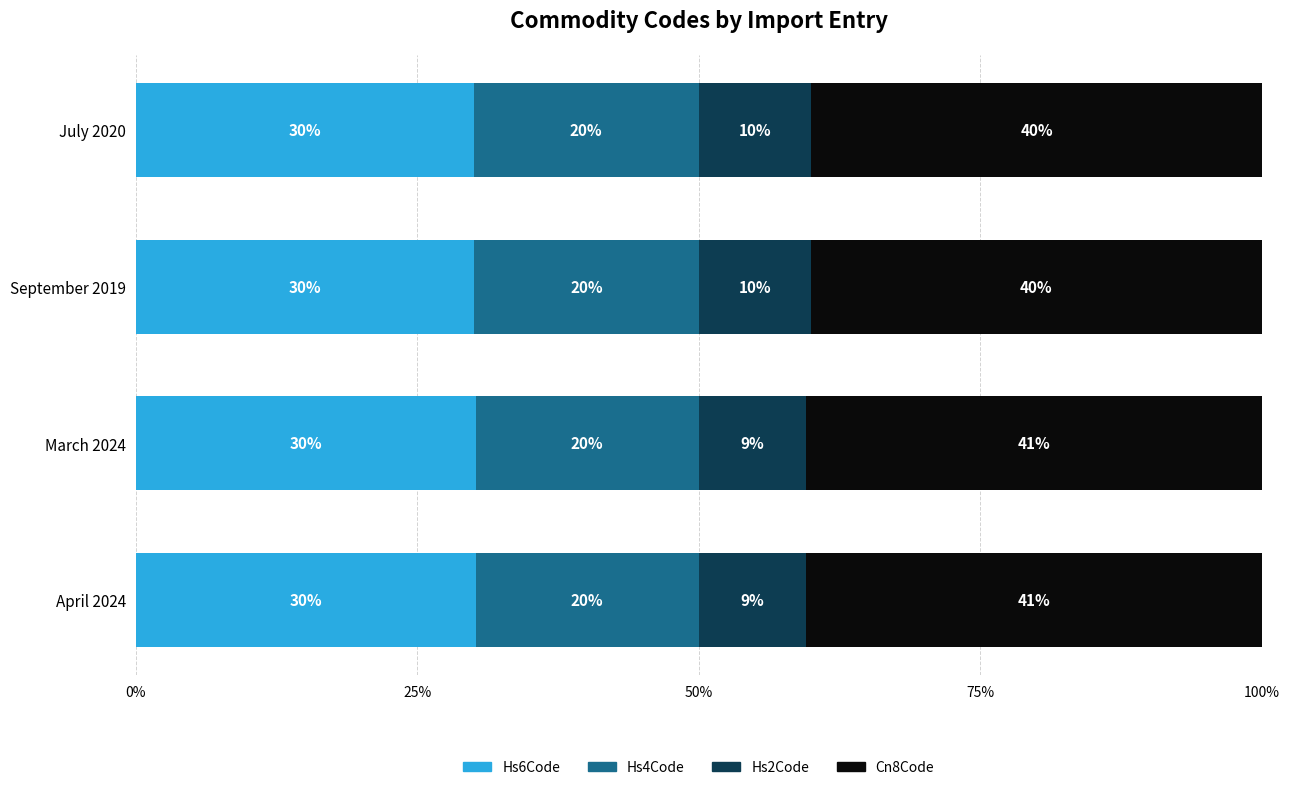

What is the lowest value of the Hs6Code series?

30.0